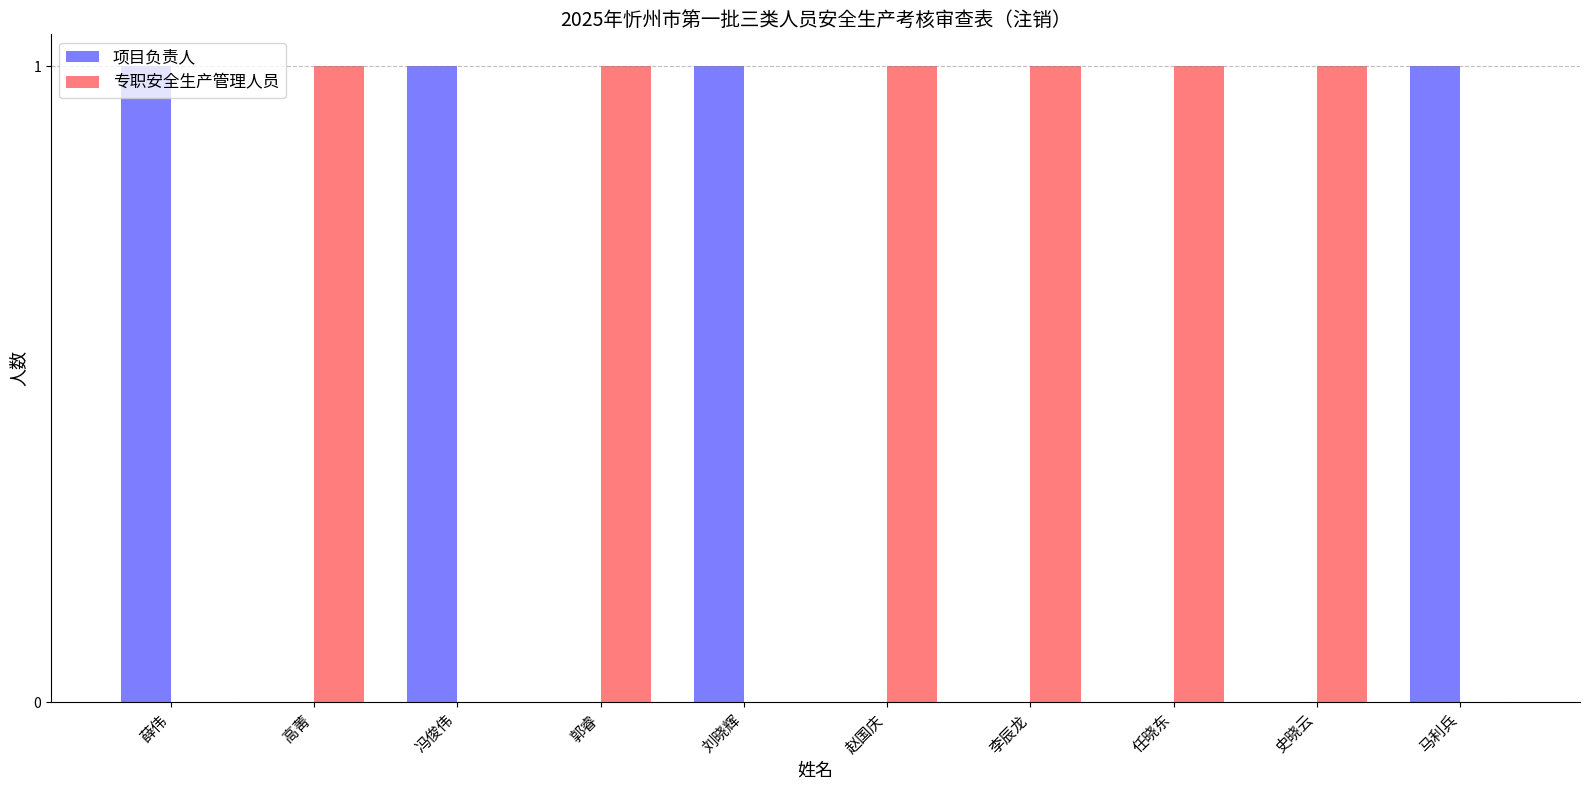

True or false: 专职安全生产管理人员 has a value of 1 at 郭睿.

True